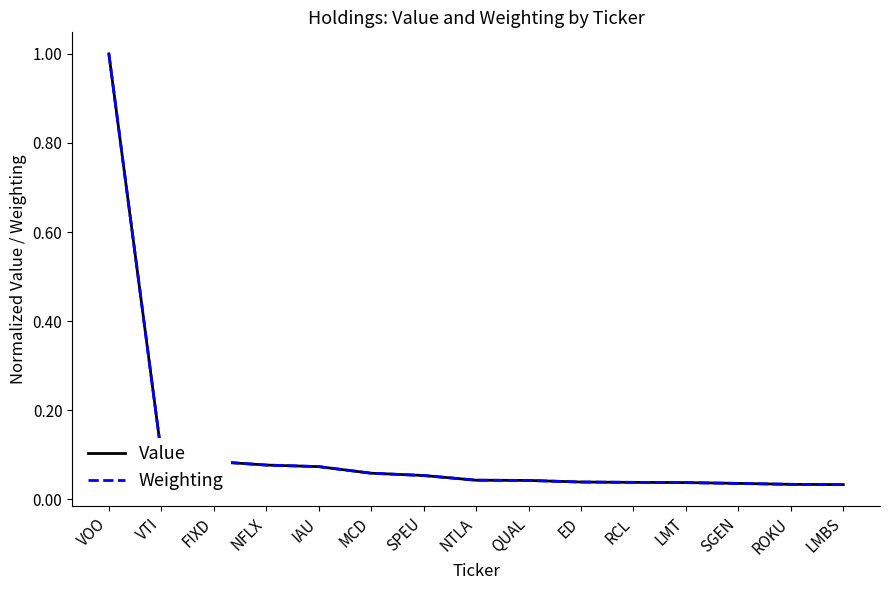

What is the sum of all Weighting values?

1.8